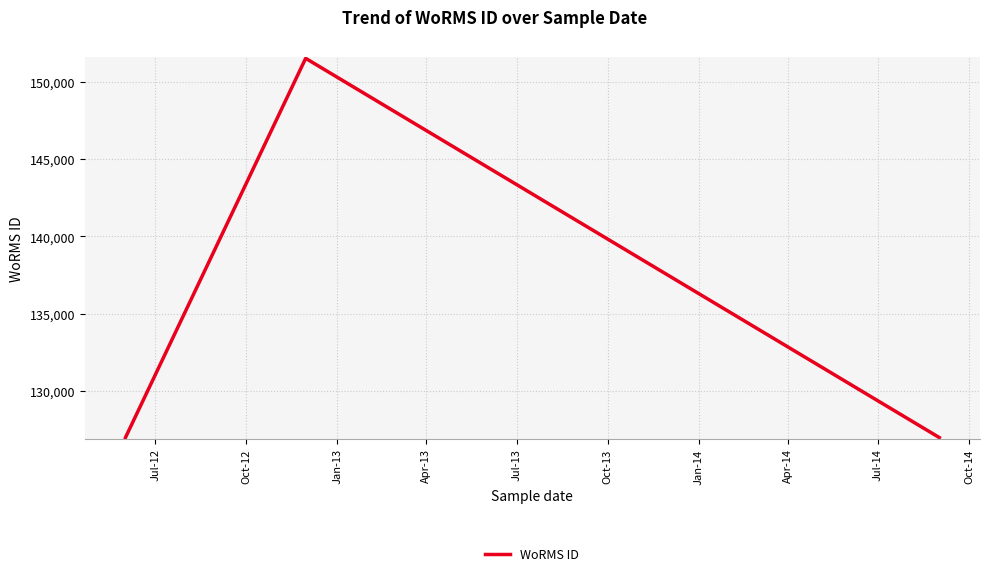

What is the average value?

135158